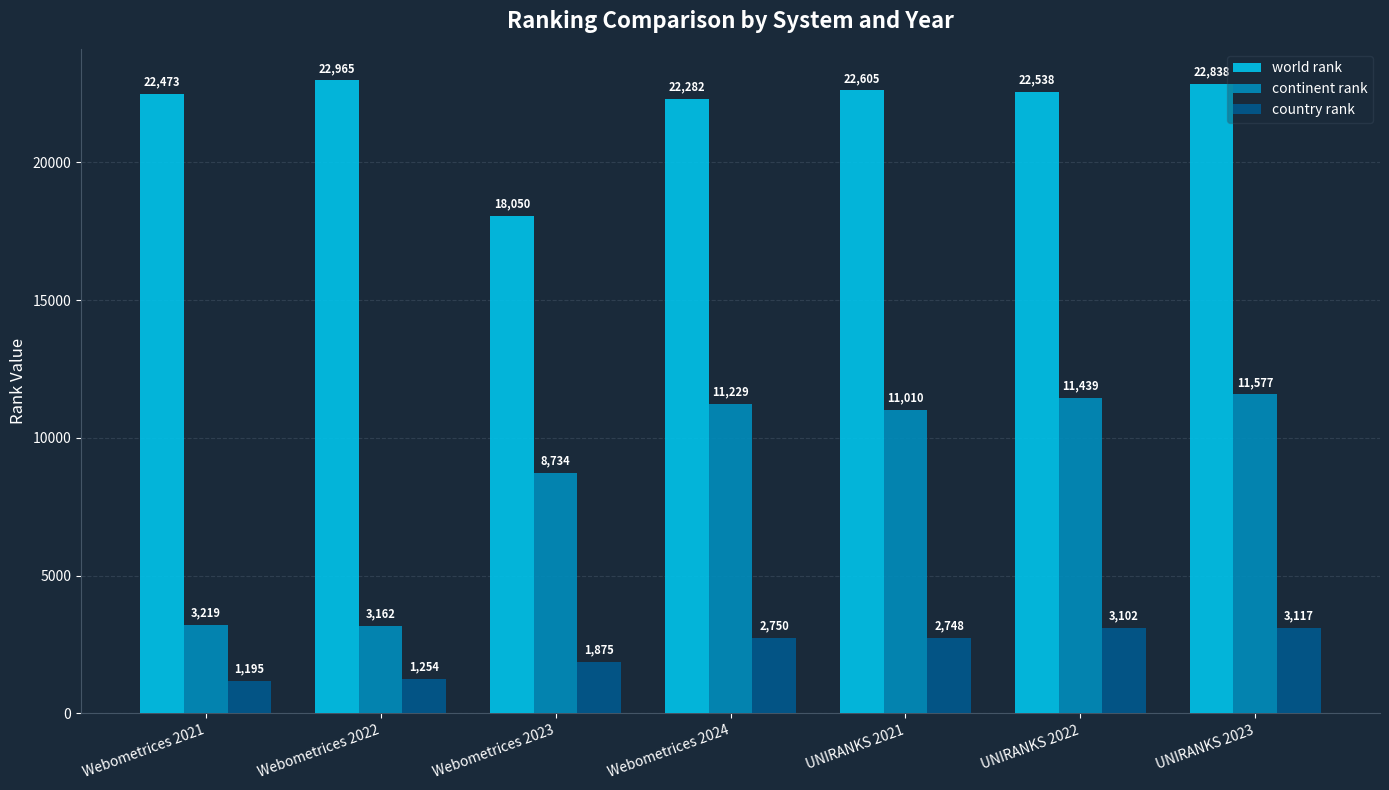

How many bars are there in each group?

3